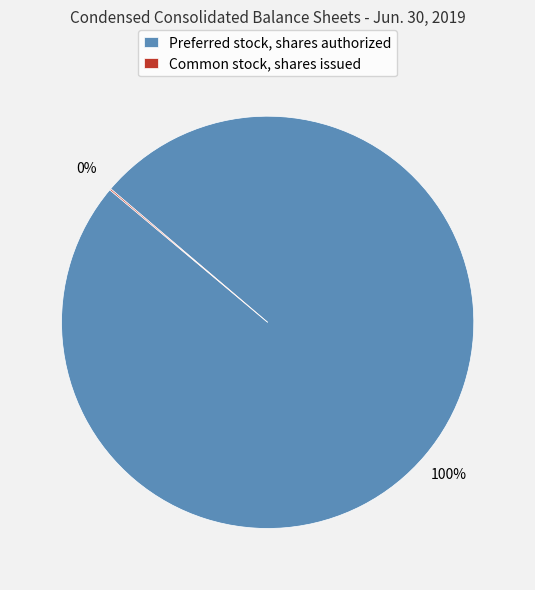

Is Preferred stock, shares authorized the majority of the pie?

Yes